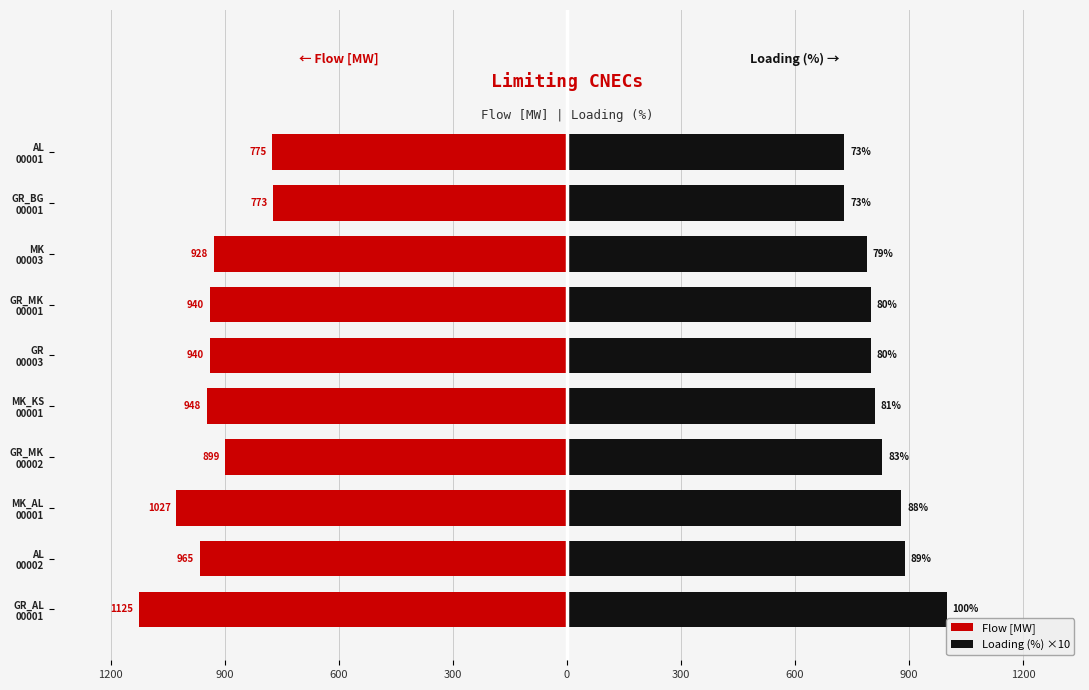

The value of Flow [MW] at AL 00001 is -1096. True or false?

False